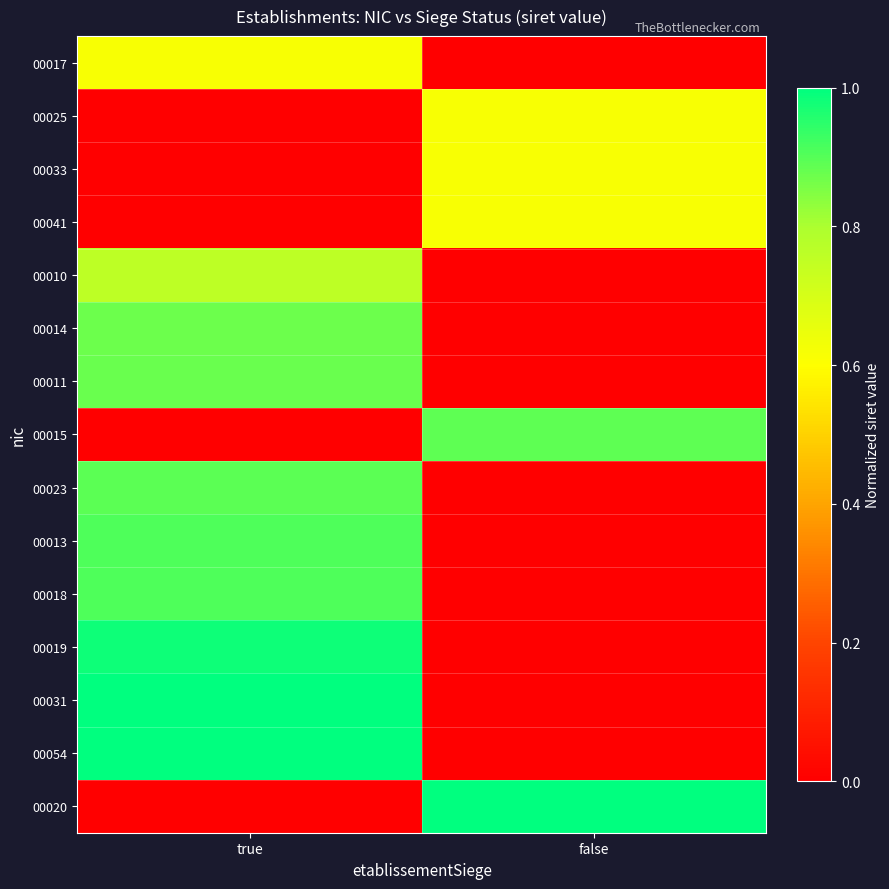

What is the greatest value displayed?

1.0